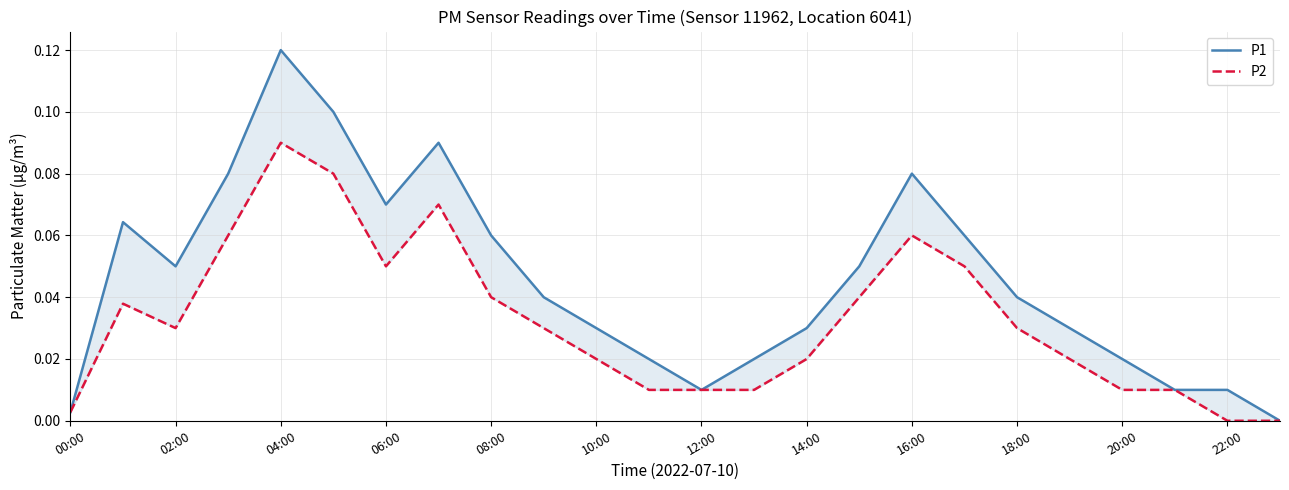

How many values in P1 are above zero?

23